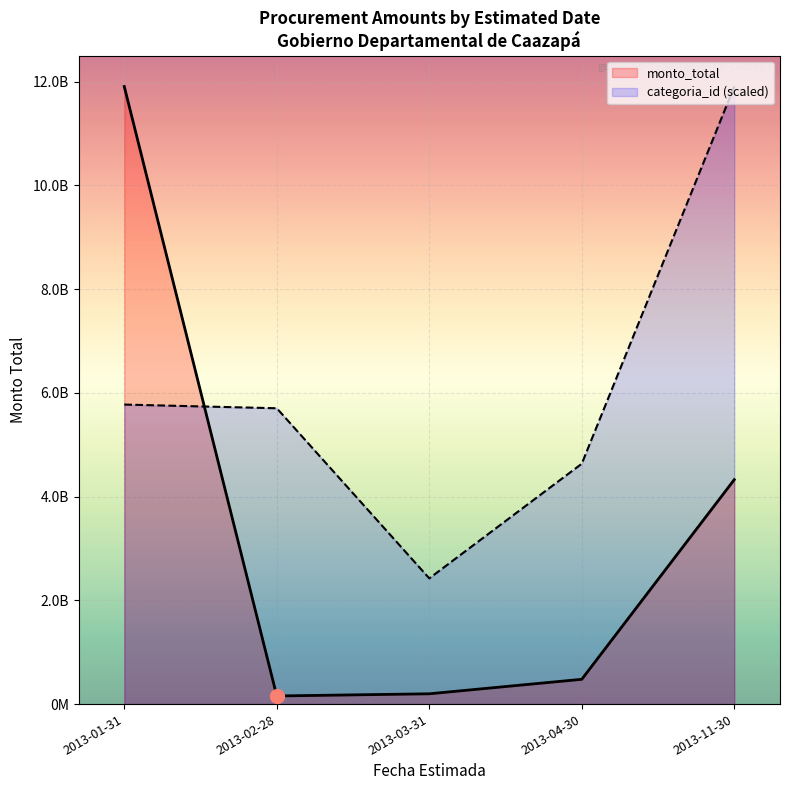

What is the highest value of the categoria_id (scaled) series?

11908147750.0